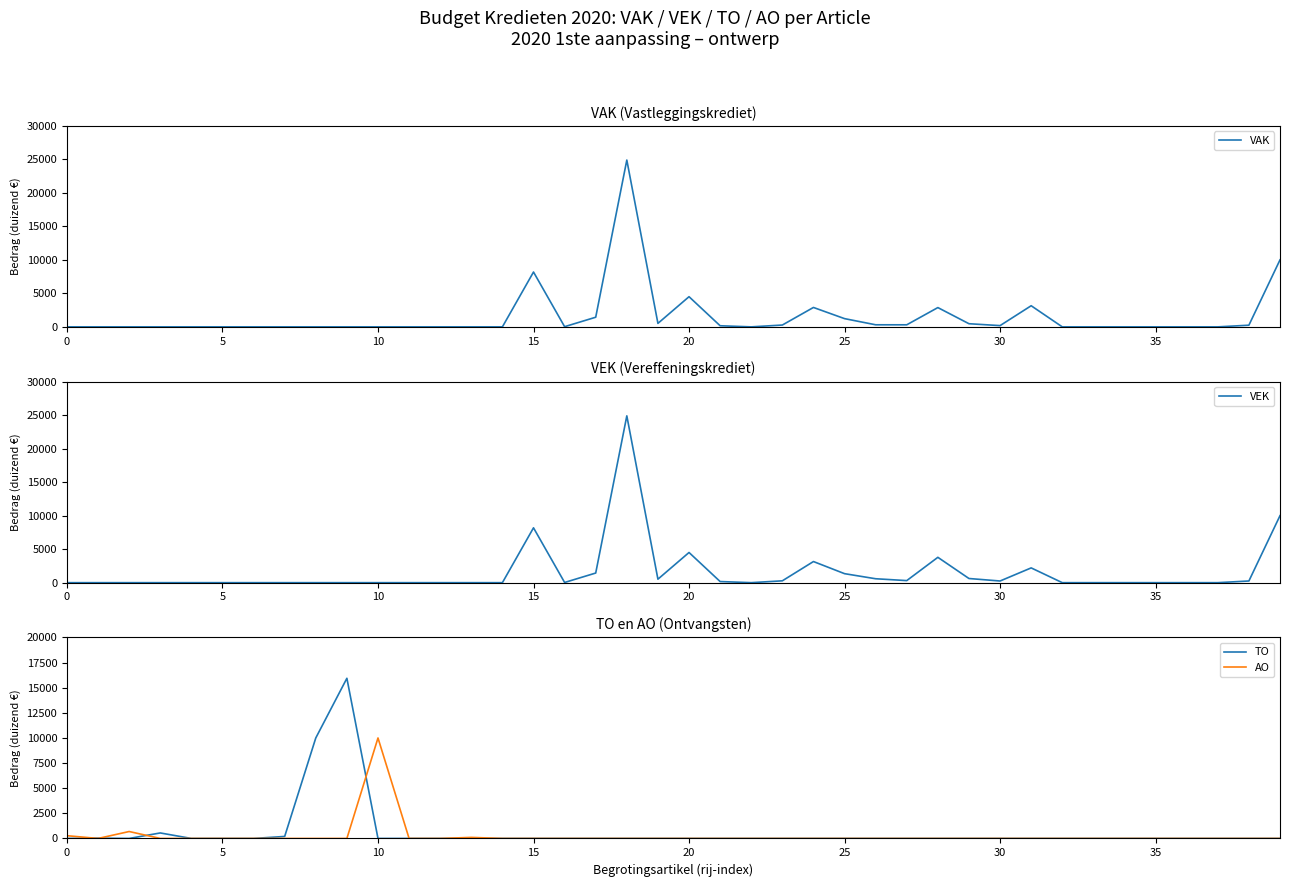

The value of TO at 10 is 5203. True or false?

False